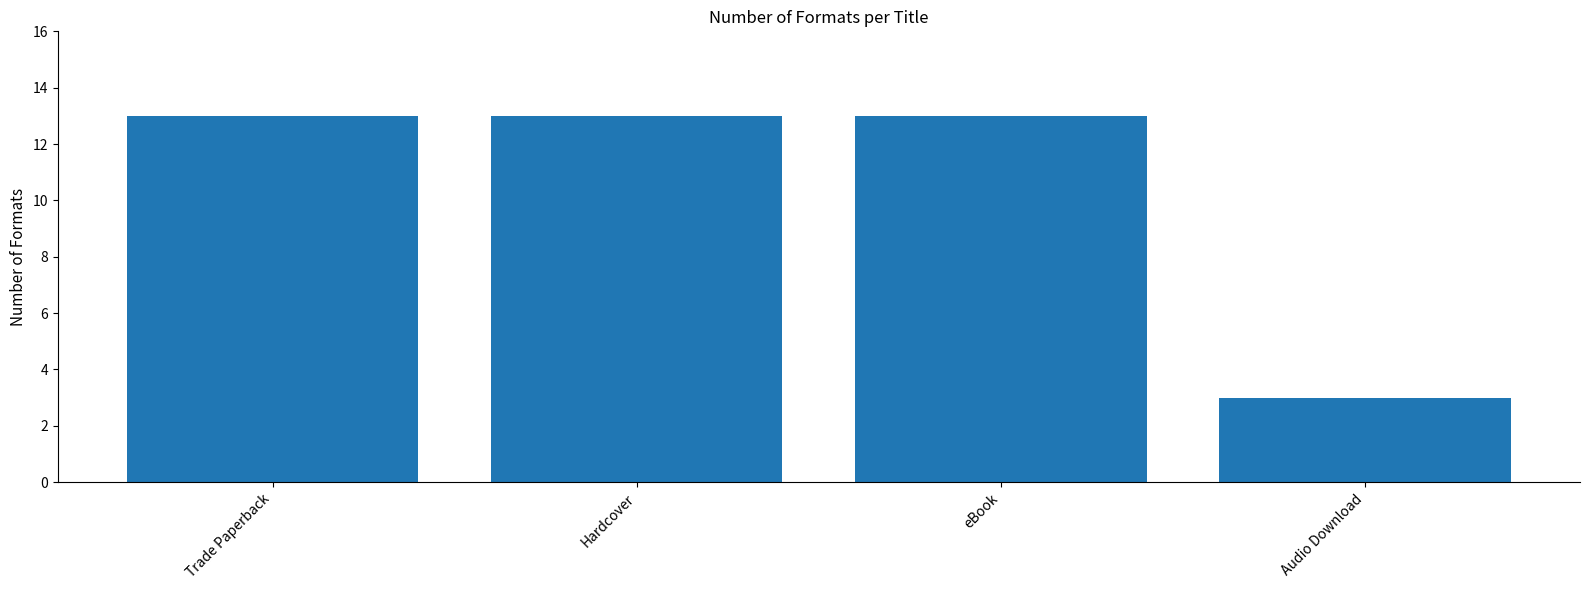

Count the number of categories in the chart.

4